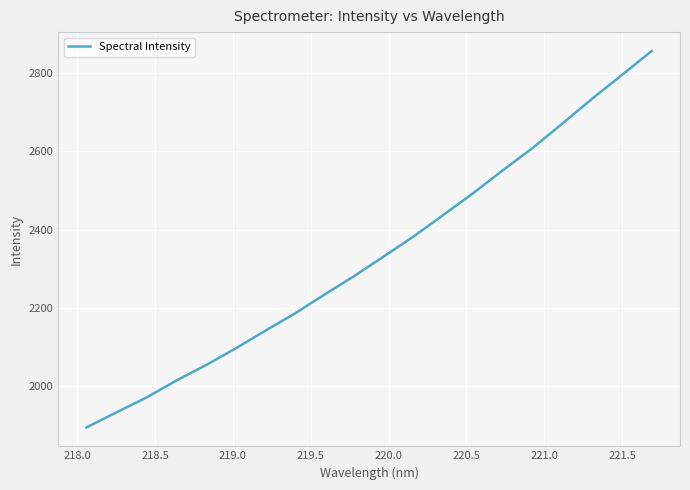

What is the difference between the maximum and minimum values?

962.1